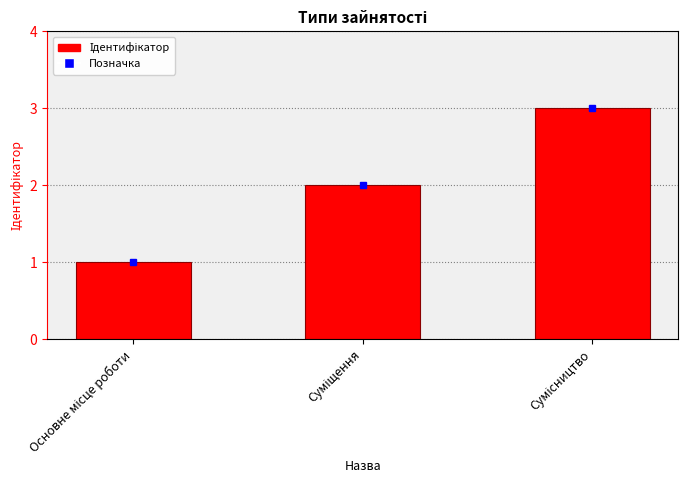

What is the greatest value displayed?

3